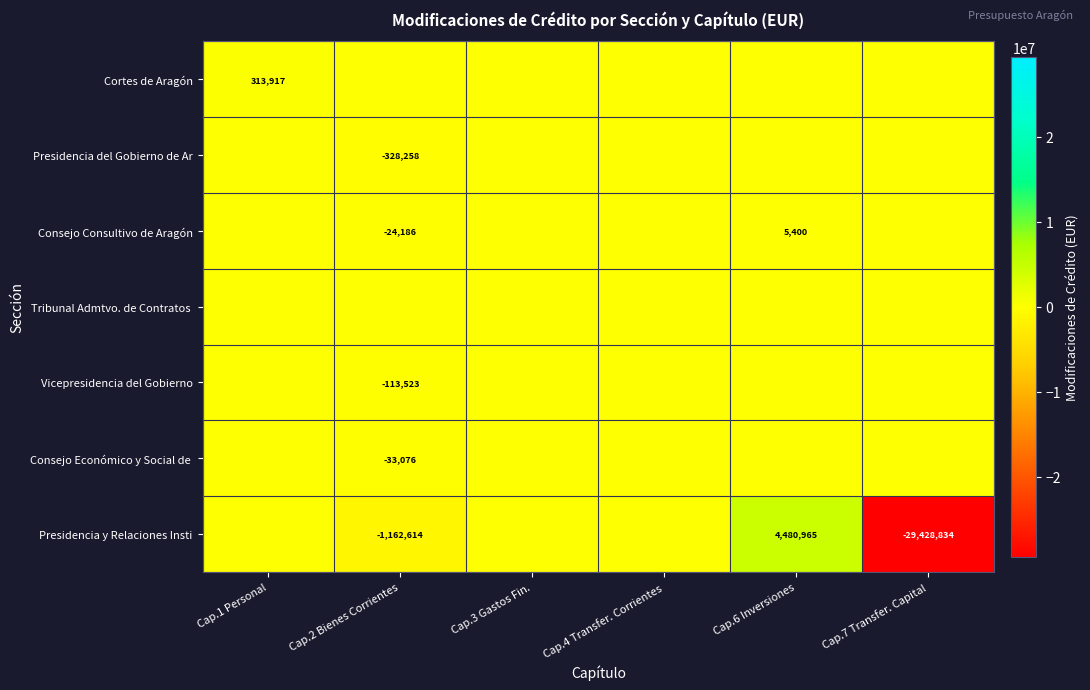

What is the smallest value displayed?

-29428834.0